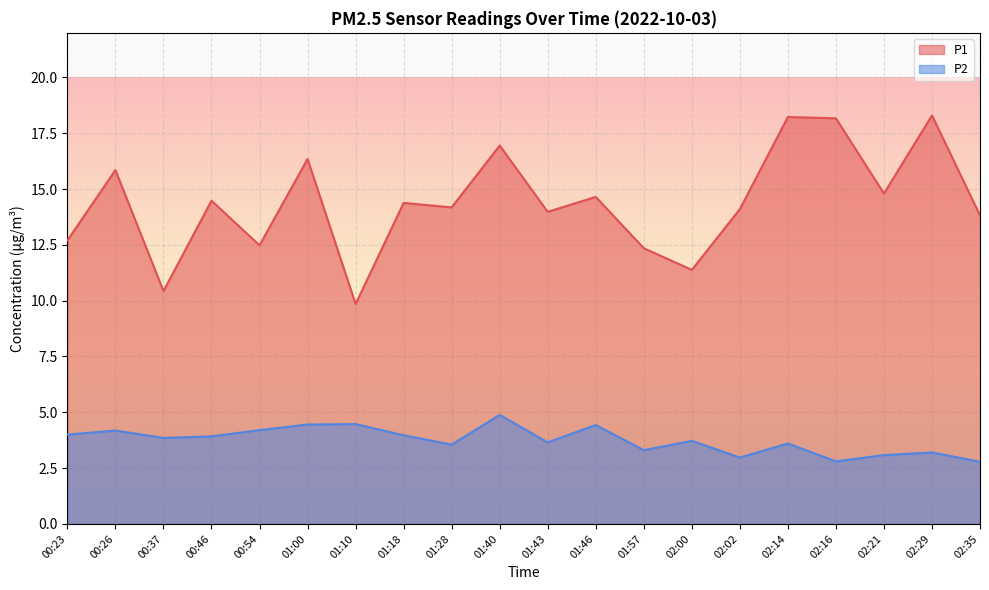

True or false: P1 and P2 intersect in this chart.

False